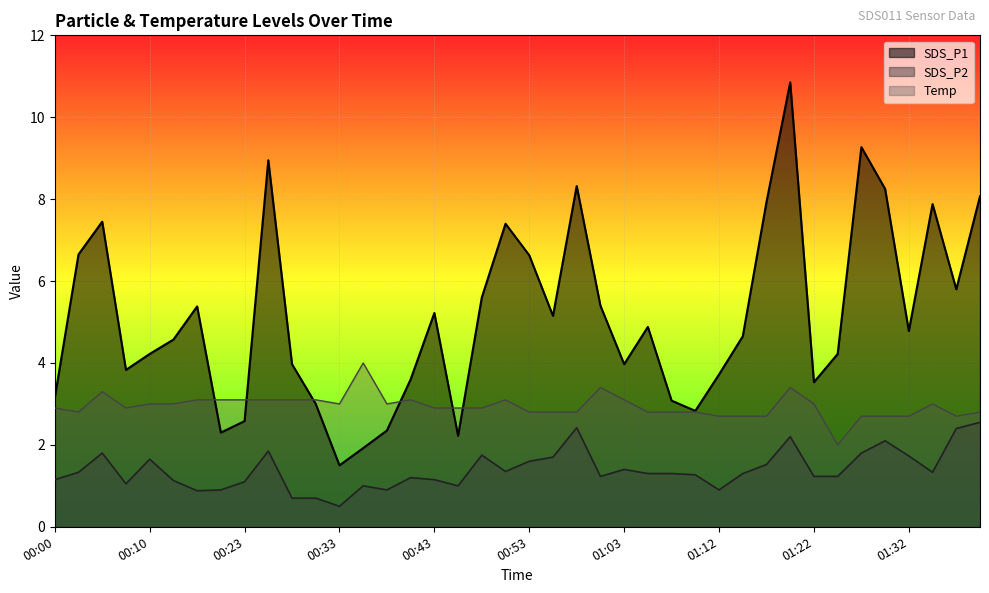

What is the approximate value of SDS_P1 at 00:33?

1.5